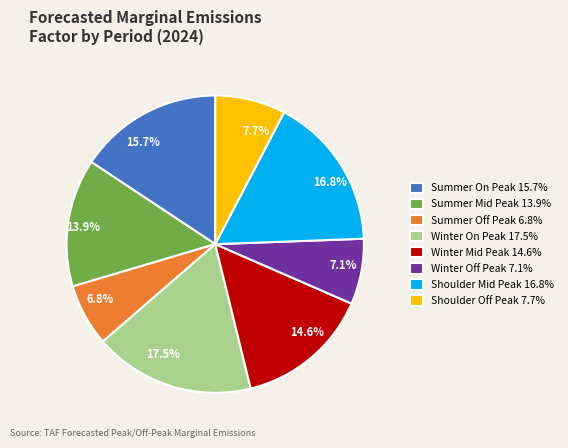

Does any single category account for the majority?

No